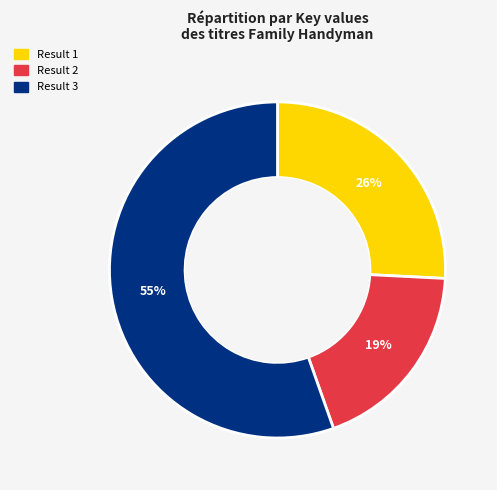

Is there a majority slice in this chart?

Yes